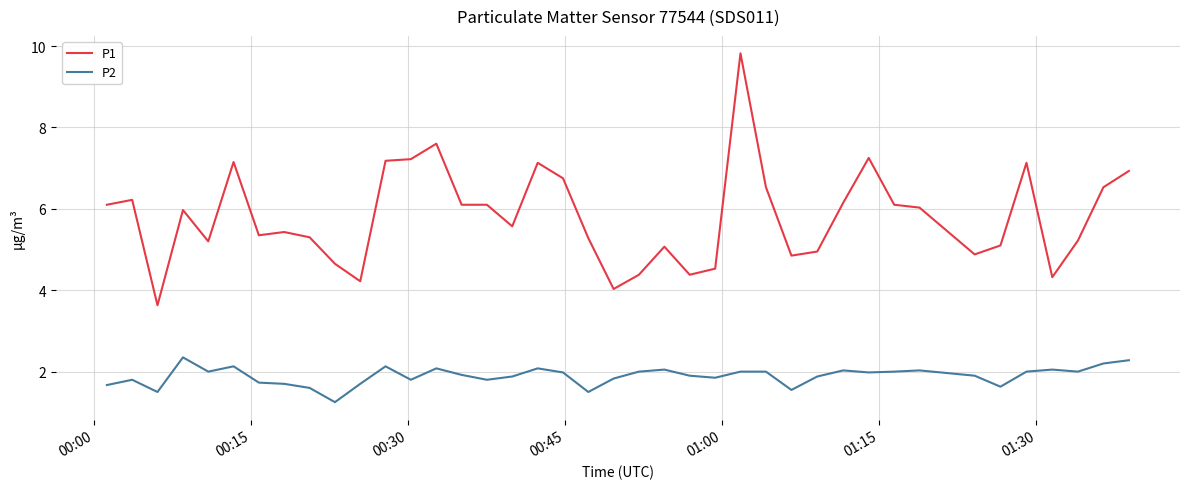

True or false: P2 and P1 cross at least once.

False